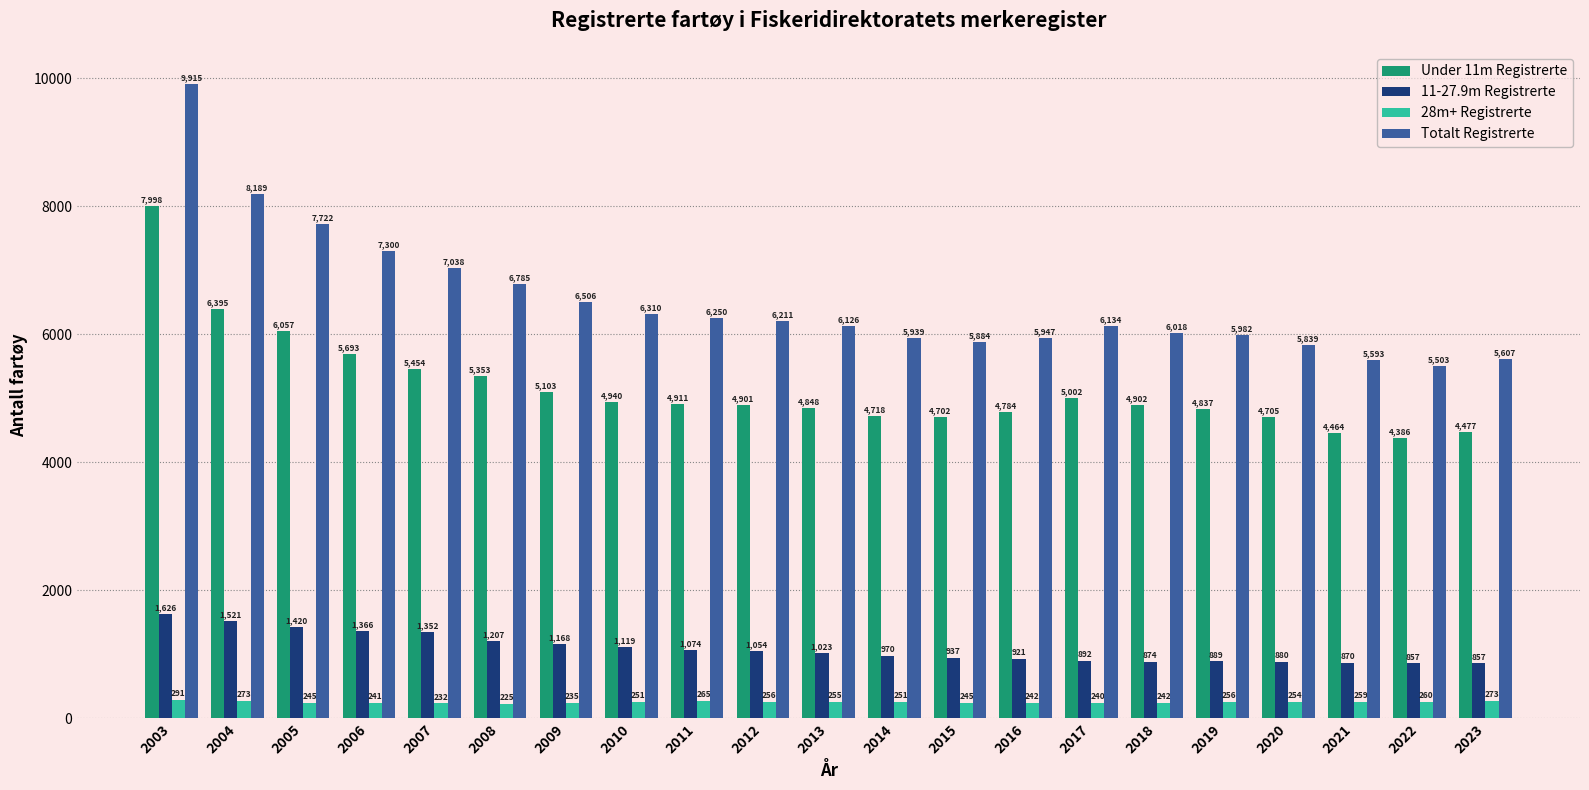

What is the maximum value shown in the chart?

9915